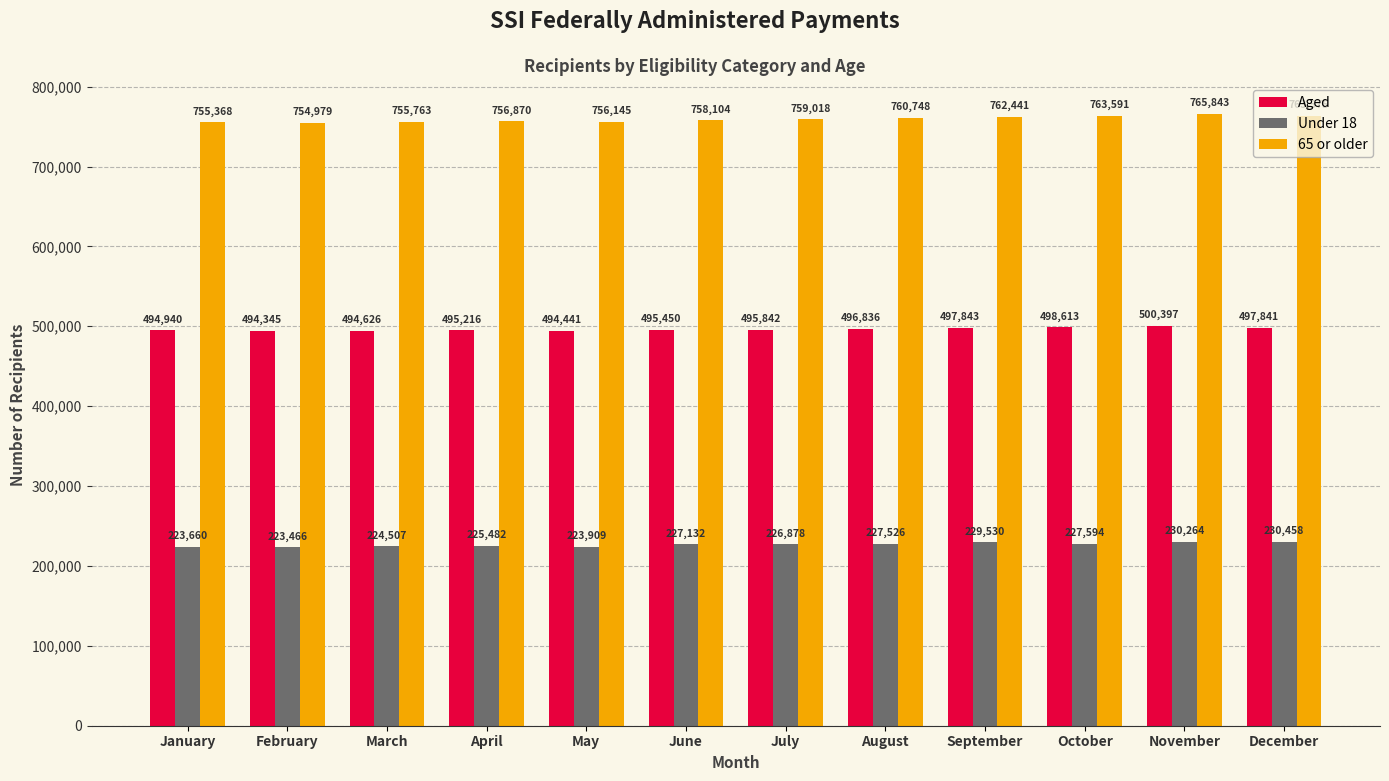

At which label does Aged reach its peak?

November